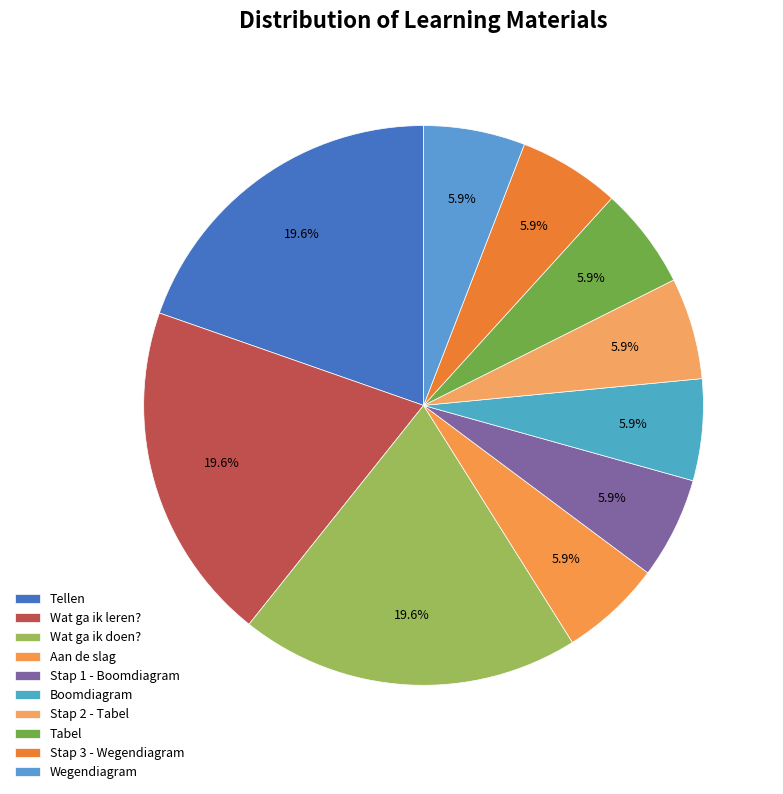

Does Wegendiagram represent more than half of the total?

No